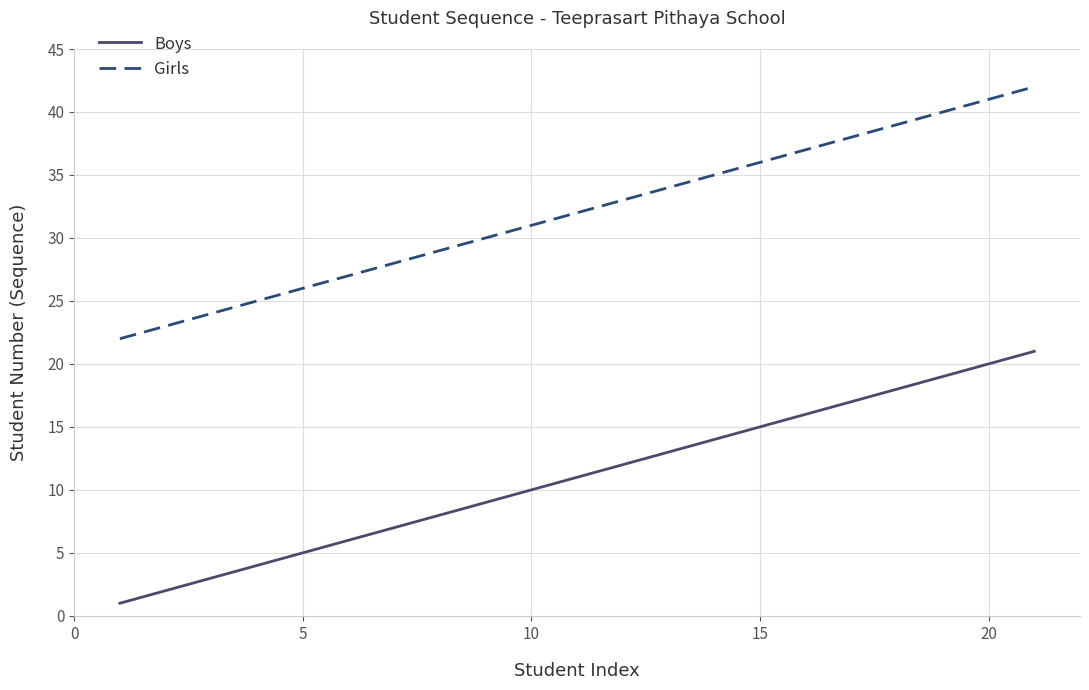

What is the difference between the maximum and minimum values in the Girls series?

20